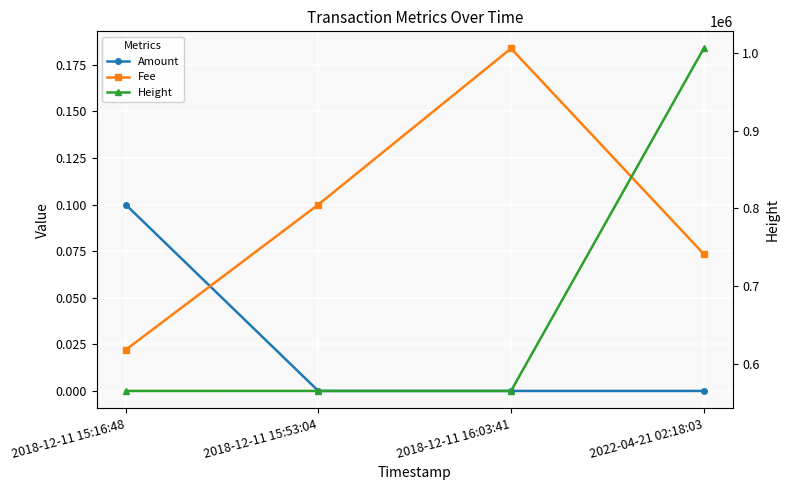

The Fee series shows 0.3 at 2018-12-11 16:03:41. True or false?

False